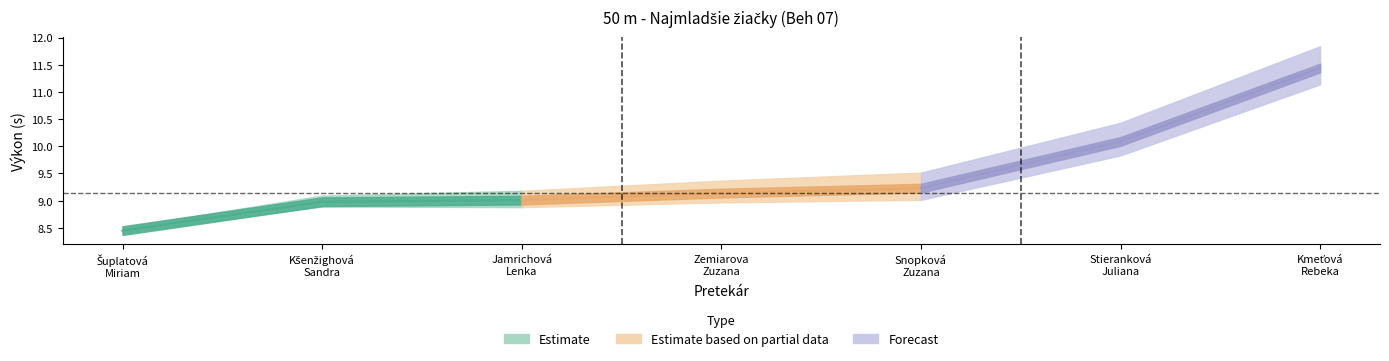

Does the chart have visible grid lines?

No